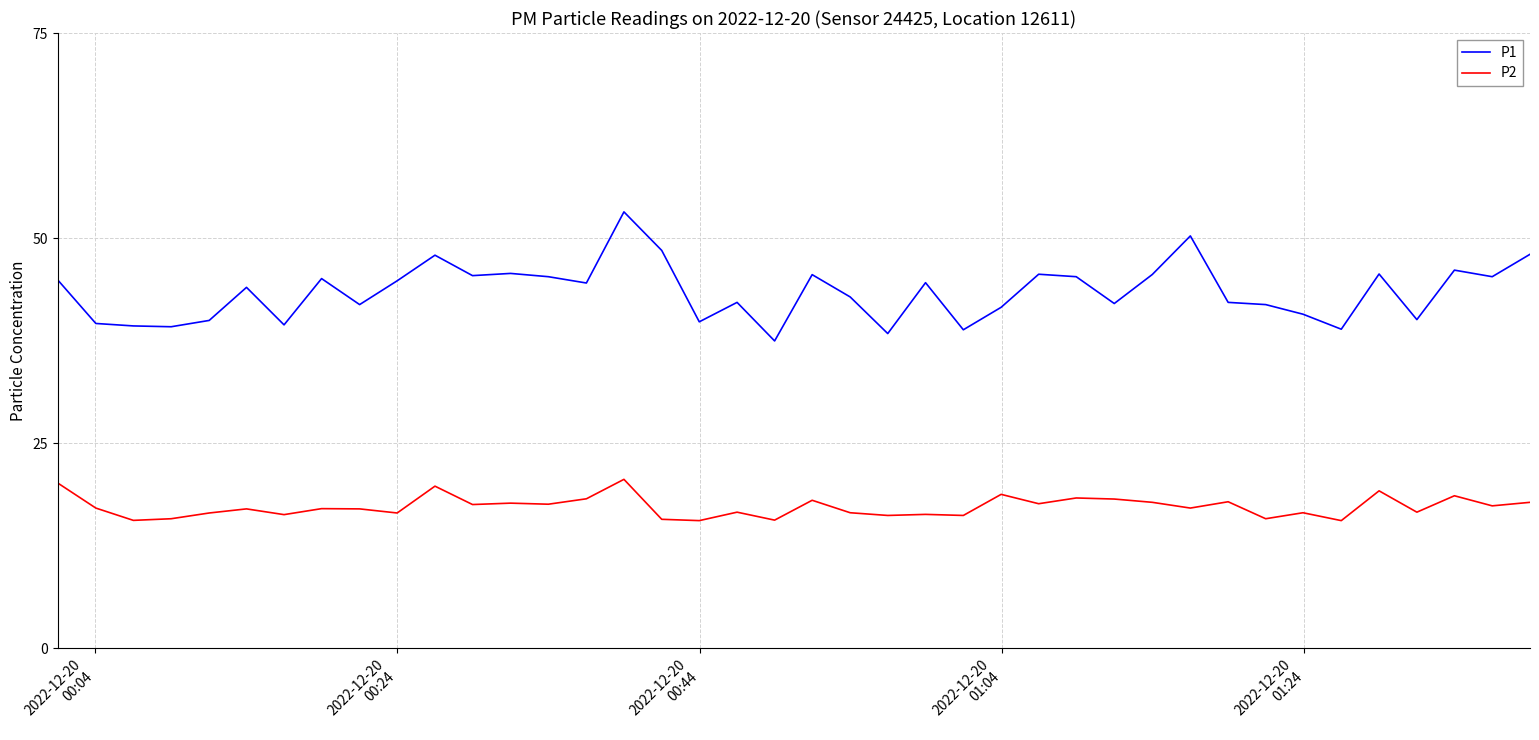

What is the greatest value displayed?

53.2